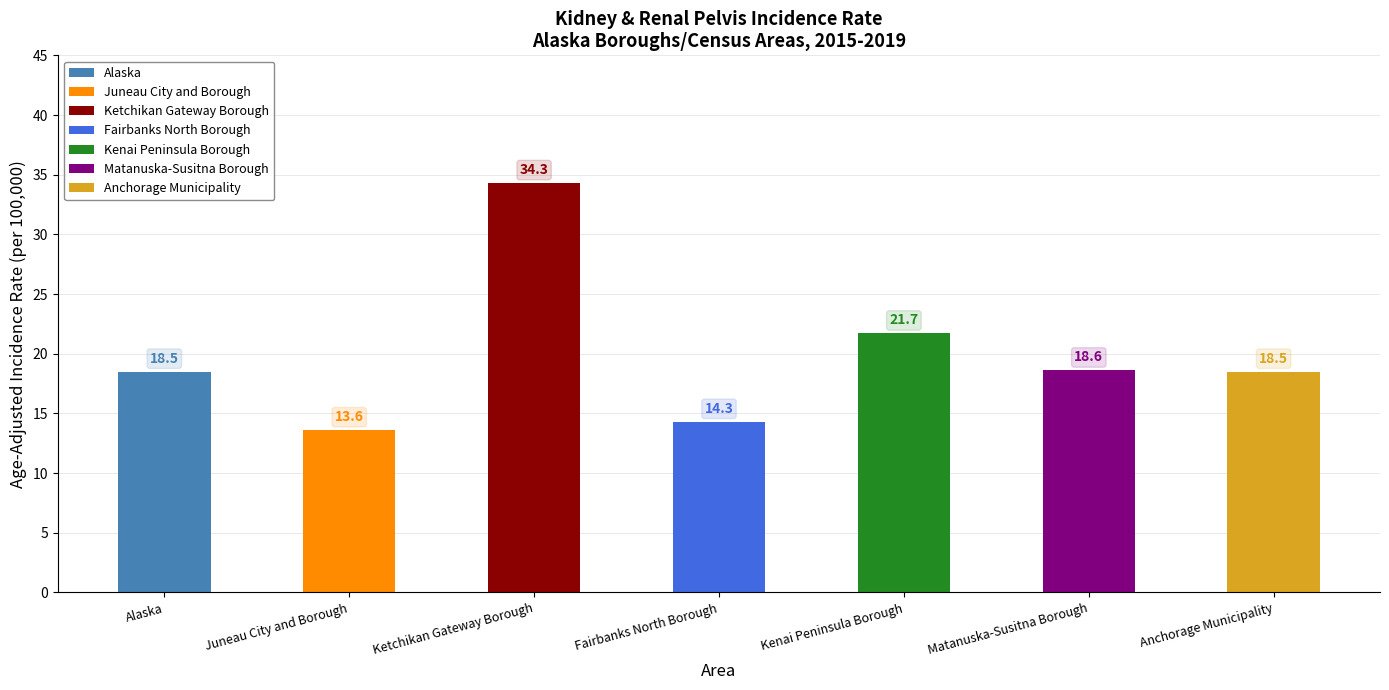

Rank the categories by value from highest to lowest.

Ketchikan Gateway Borough, Kenai Peninsula Borough, Matanuska-Susitna Borough, Alaska, Anchorage Municipality, Fairbanks North Borough, Juneau City and Borough